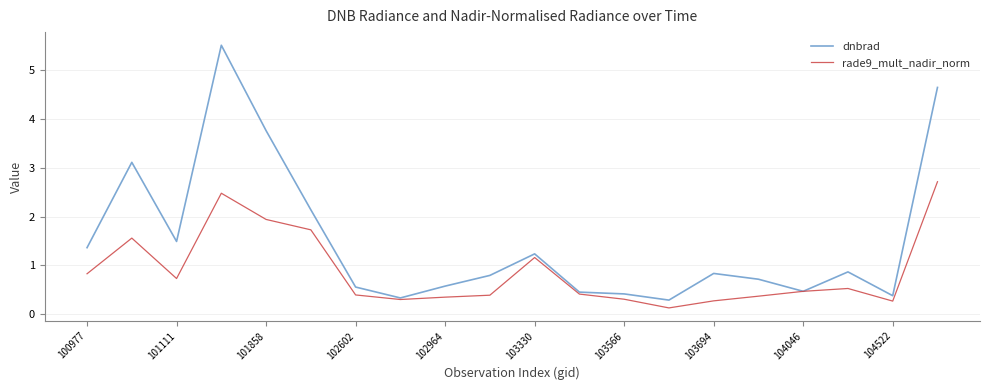

What is the average value of the dnbrad series?

1.5